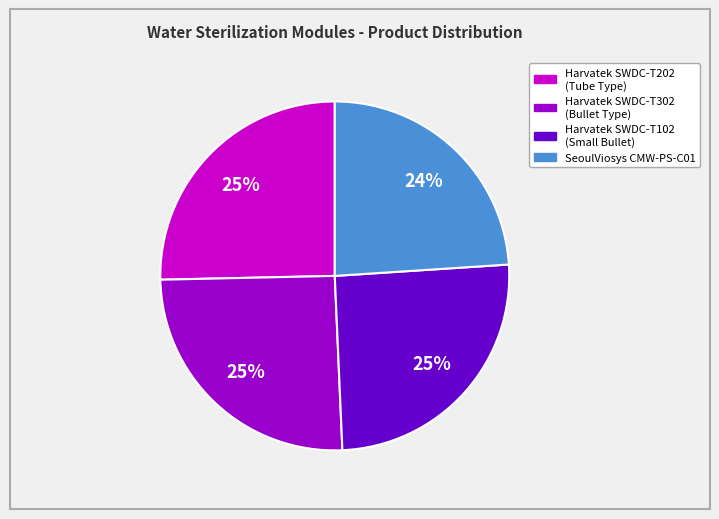

True or false: Harvatek SWDC-T102 (Small Bullet) accounts for 25% of the total.

True